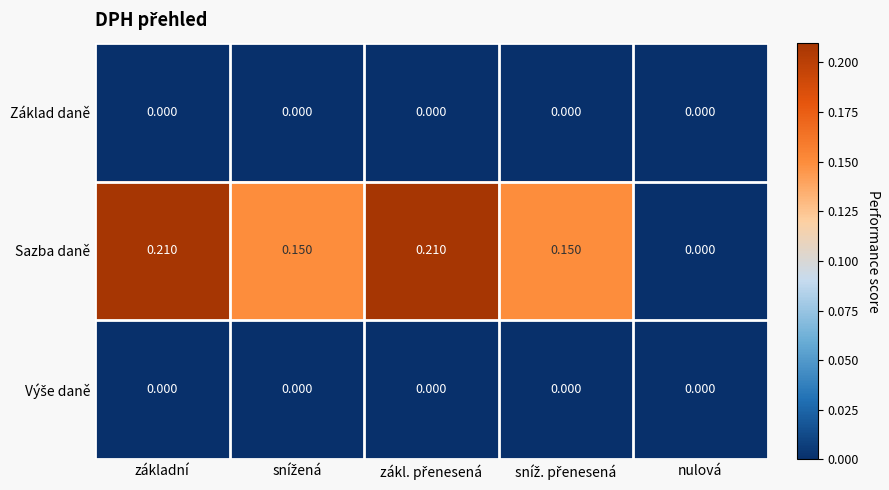

Where is Sazba daně nearest to the value 0?

nulová